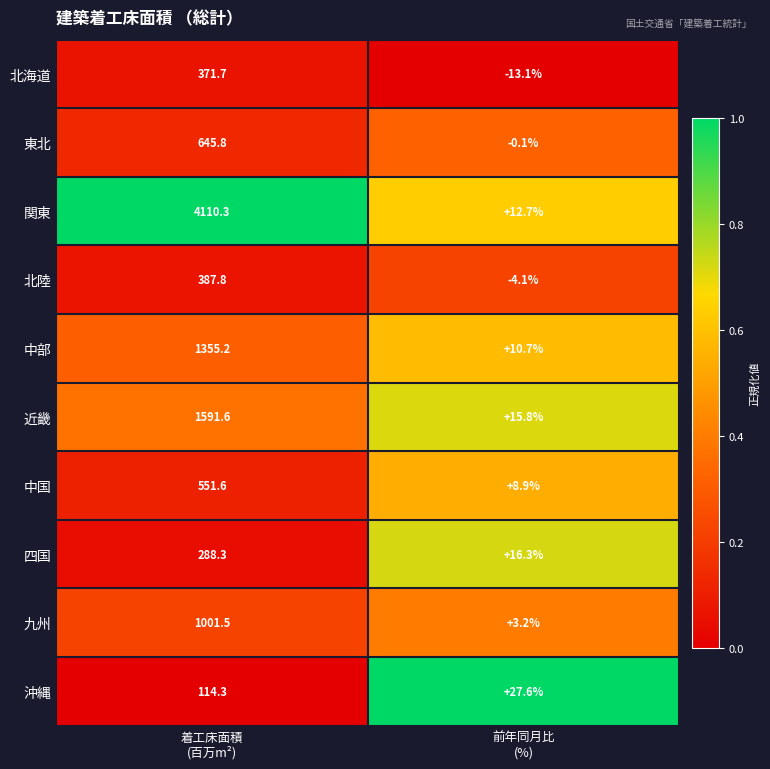

How many values in the 四国 series are below 288?

1